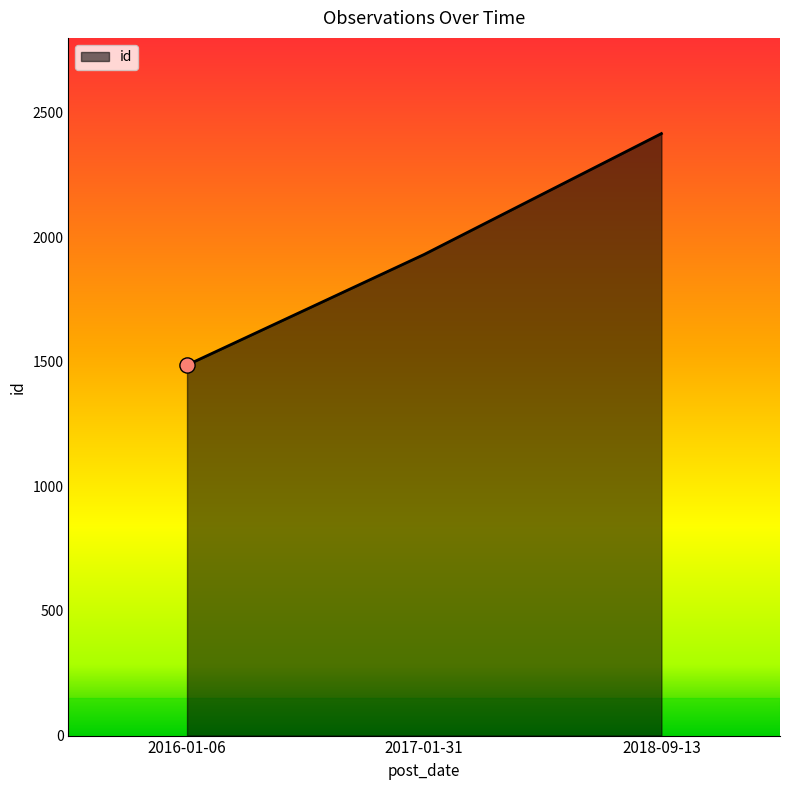

Which has a higher value, 2017-01-31 or 2016-01-06?

2017-01-31